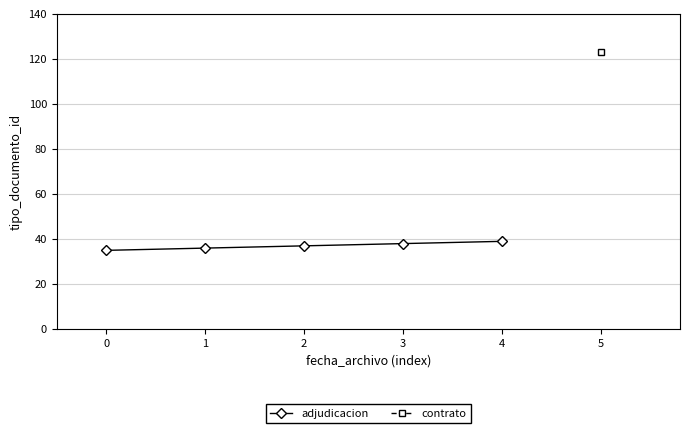

What is the value of the adjudicacion point at the 5th from the left?

39